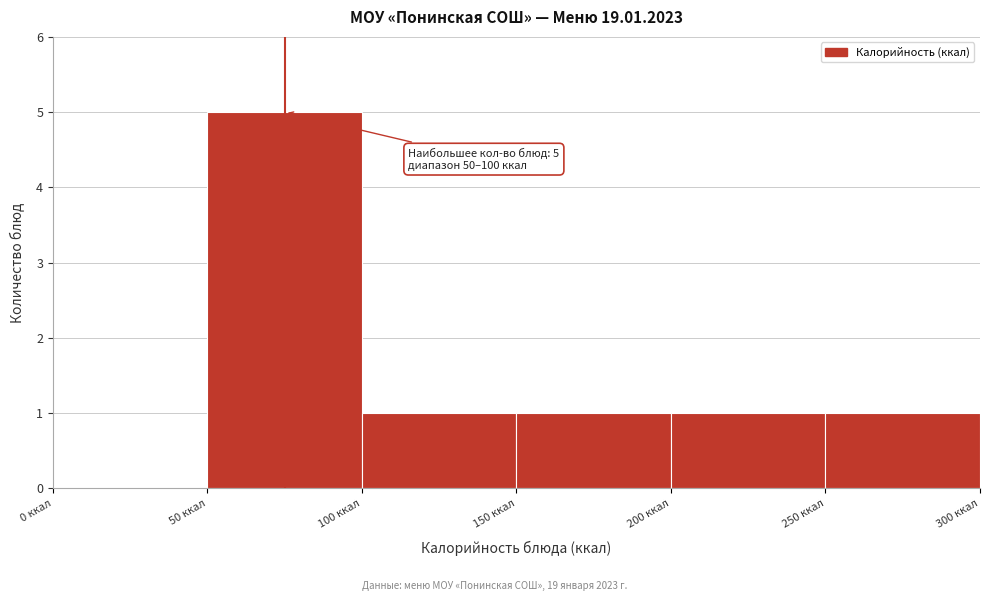

Which range on the x-axis has the tallest bar?

50 to 100